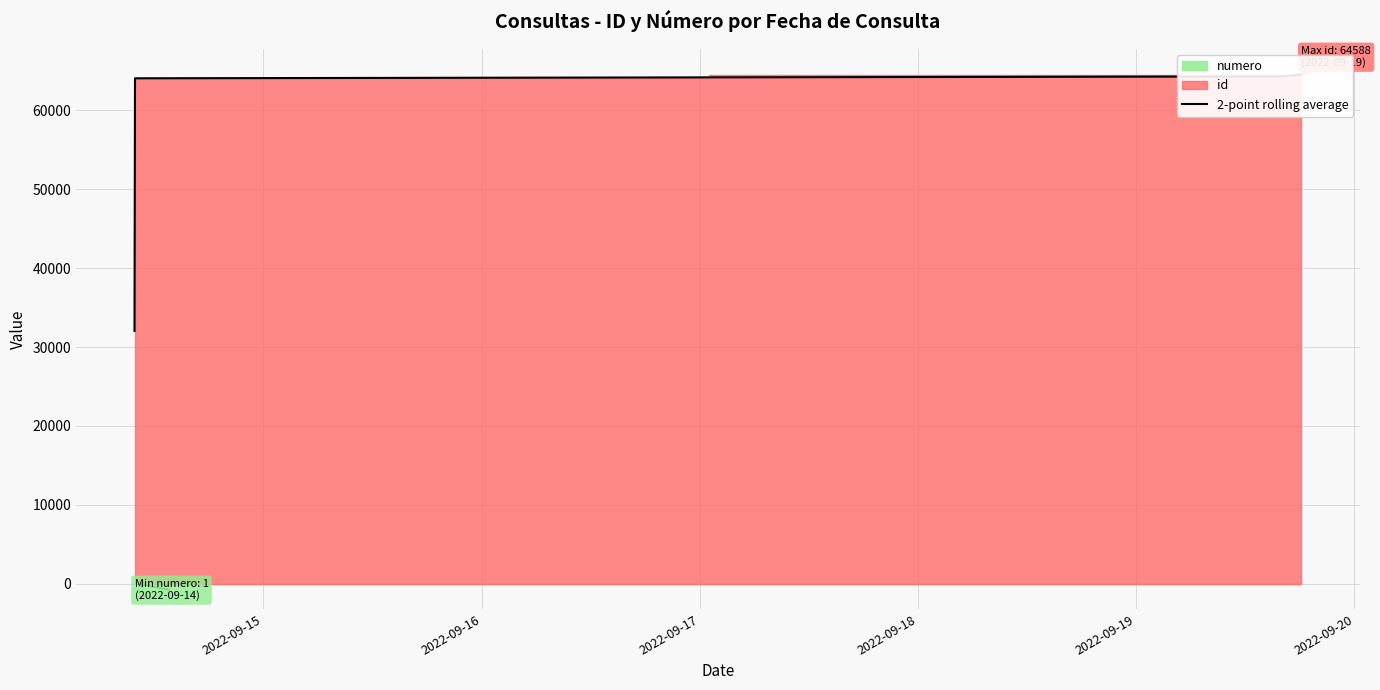

How many data points are less than 64318?

2